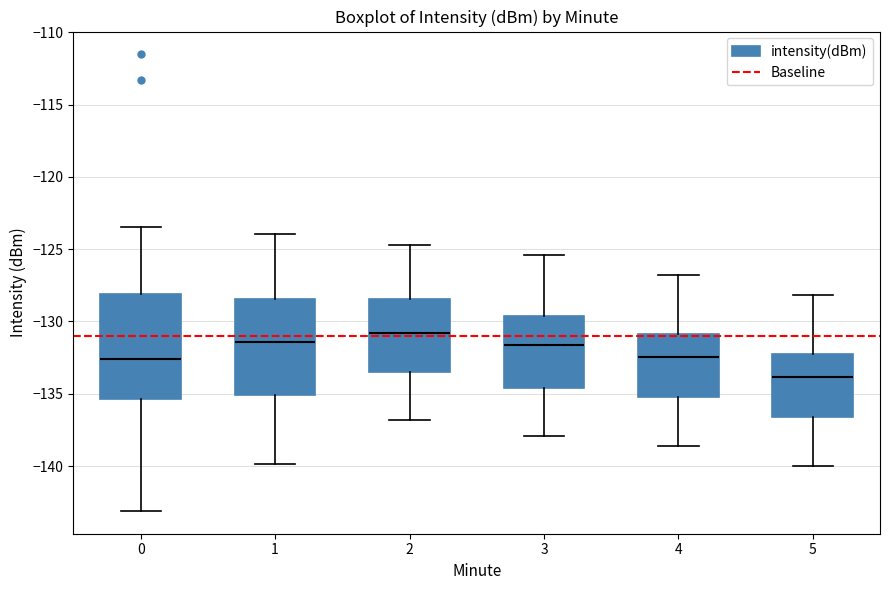

Which box has the lowest median line?

5